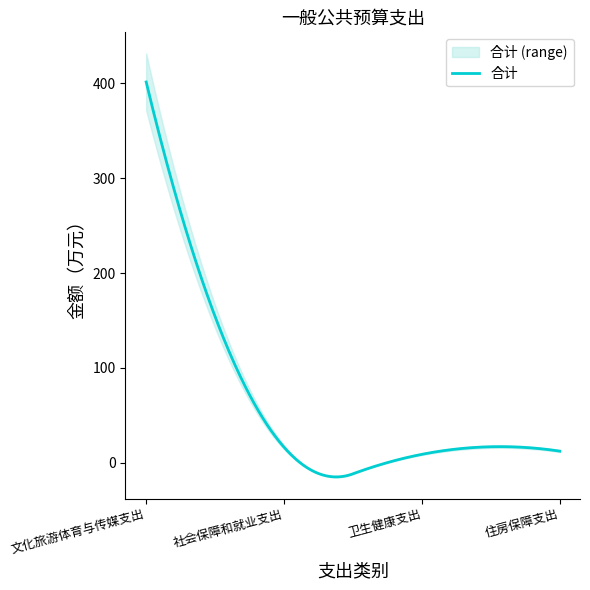

True or false: the data shows 5.1 at 社会保障和就业支出.

False